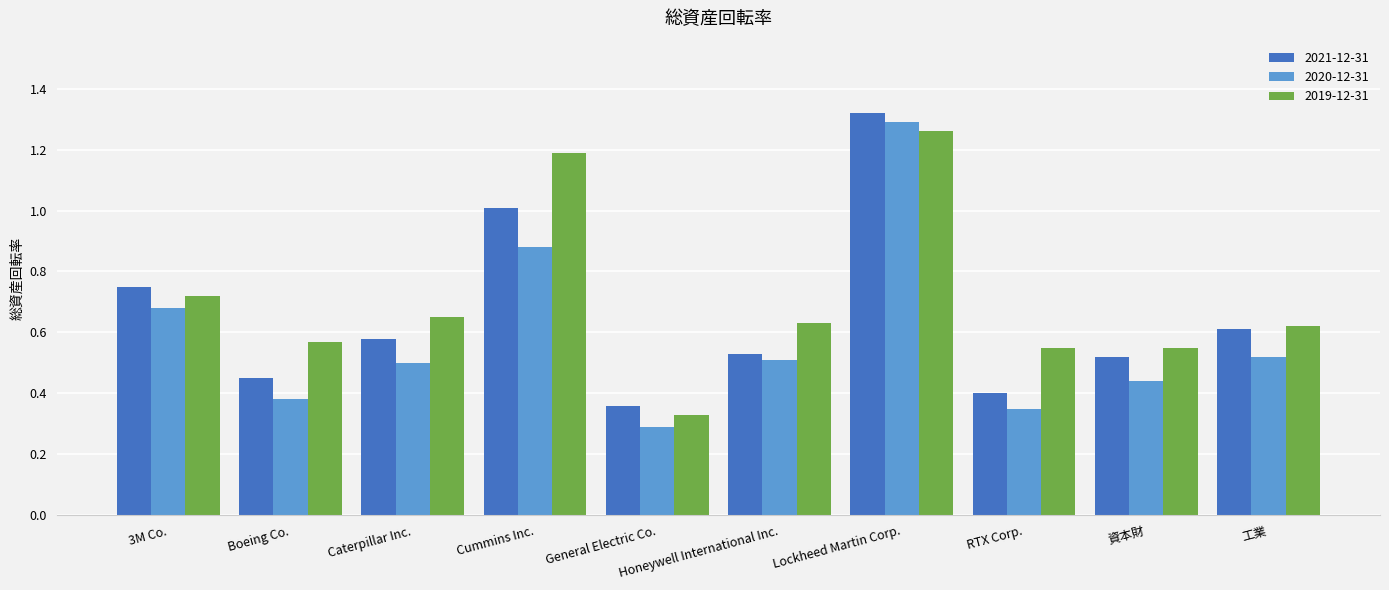

Rank the series at Boeing Co. from highest to lowest value.

2019-12-31, 2021-12-31, 2020-12-31